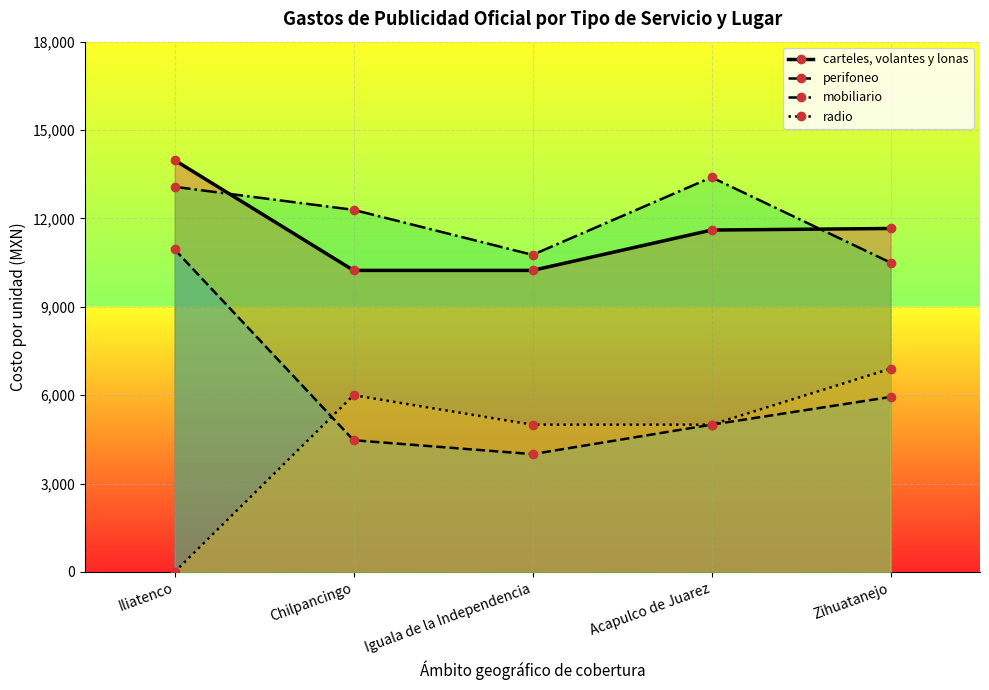

Which series changed the most between Iguala de la Independencia and Zihuatanejo?

perifoneo